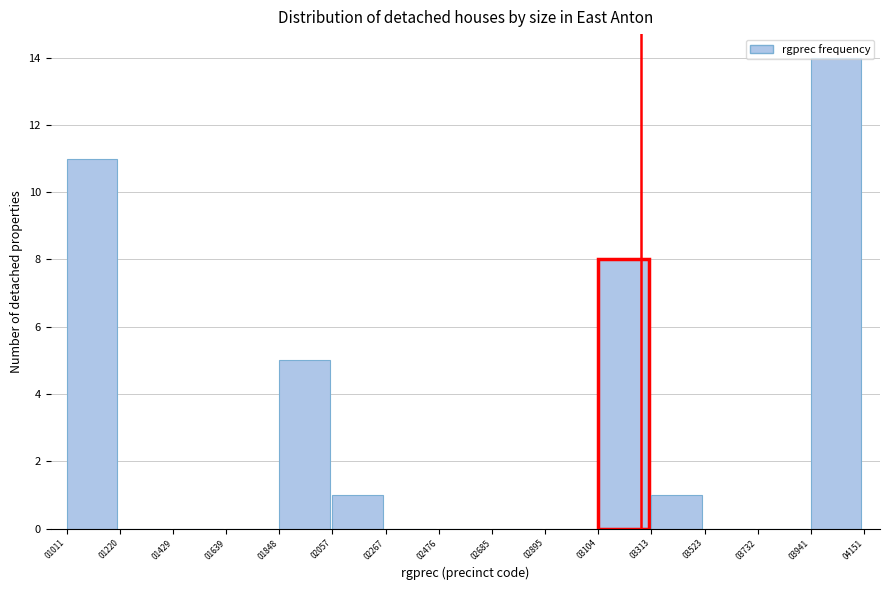

The chart shows a value of 4 at 02895. True or false?

False